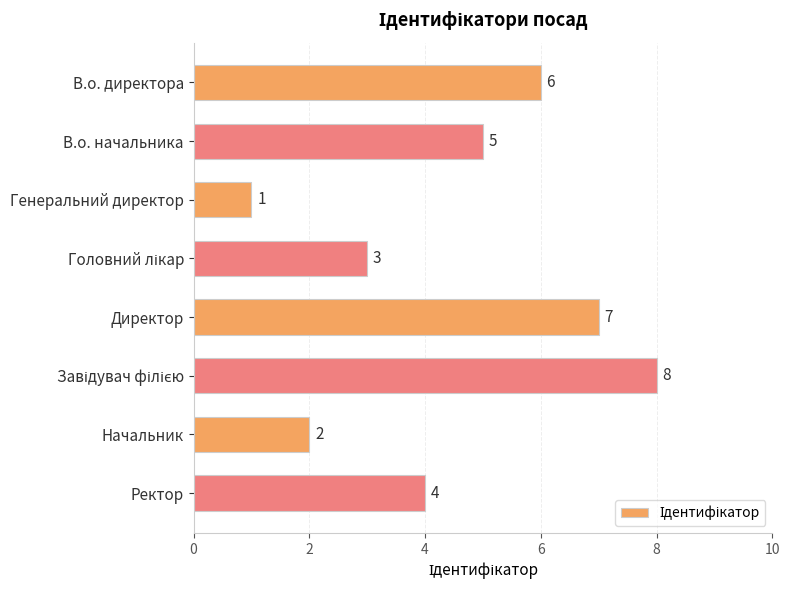

What value does the data have at Директор?

7